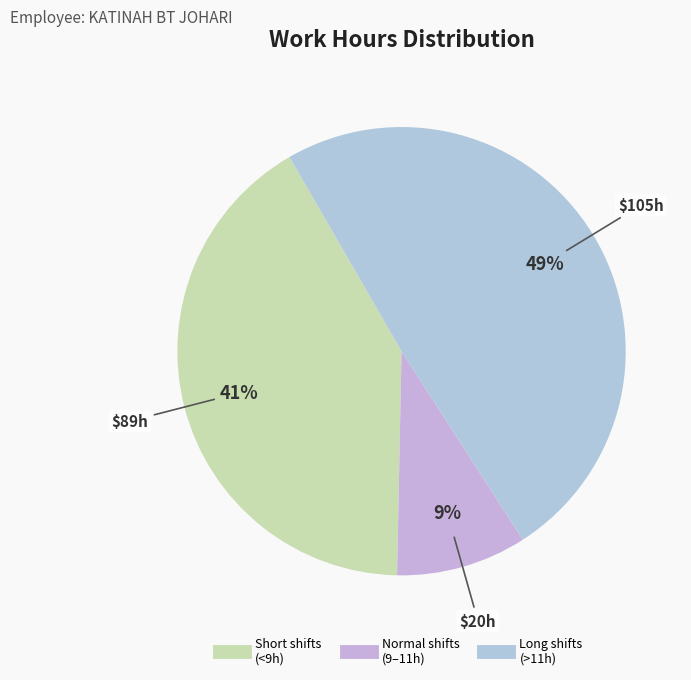

How many segments does this pie chart have?

3